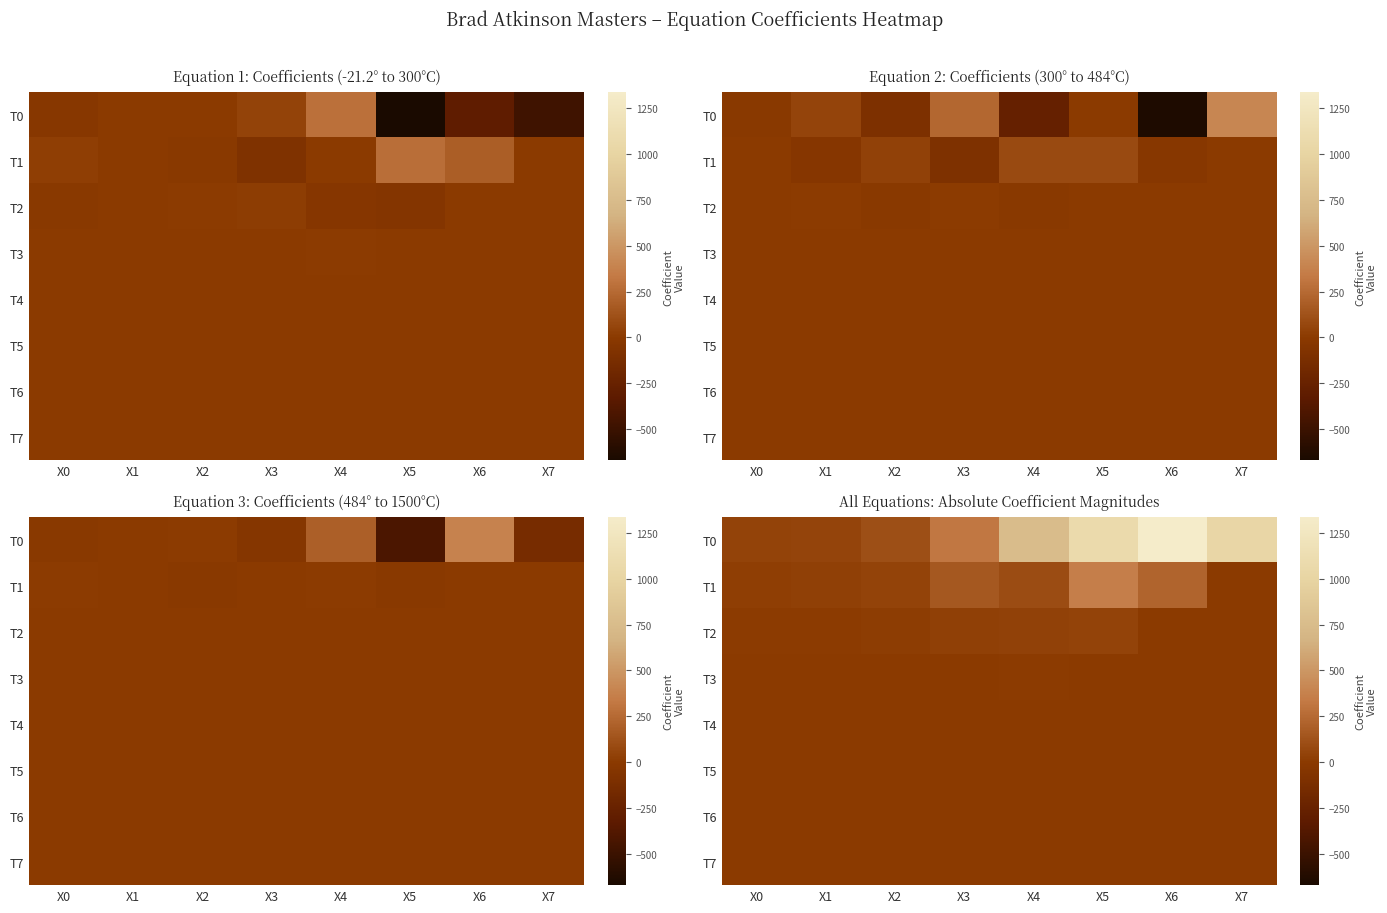

What is the difference between the highest and lowest values at X6?

1338.8